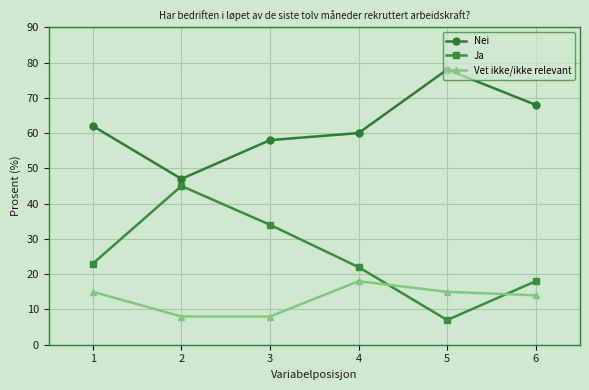

What value does the Ja series have at 3?

34